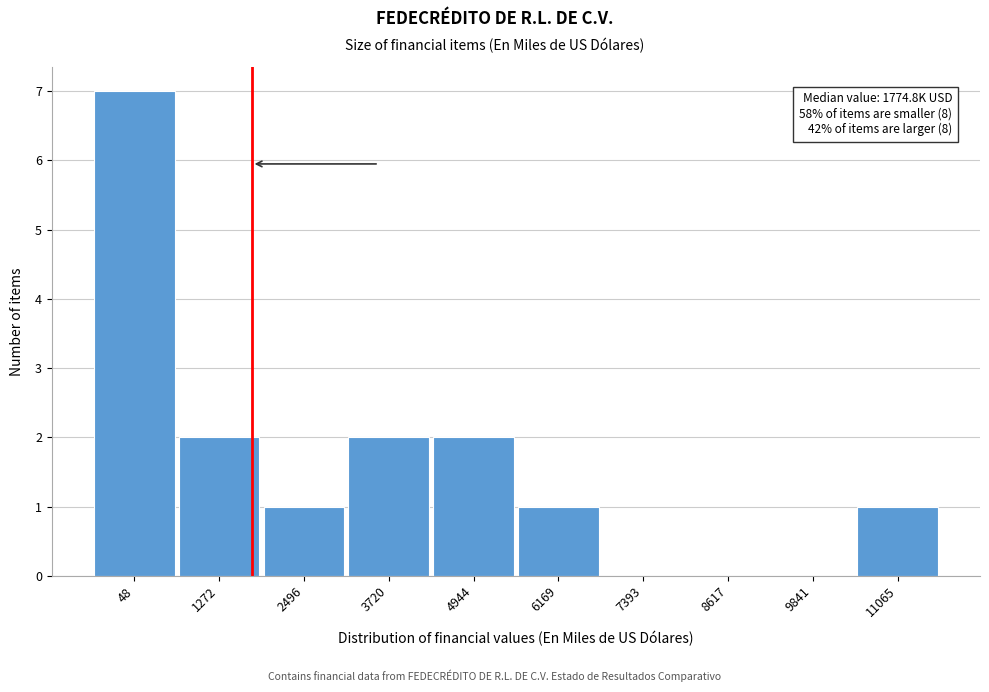

Reading left to right, extract all data points from this chart.

48=7	1272=2	2496=1	3720=2	4944=2	6169=1	7393=0	8617=0	9841=0	11065=1